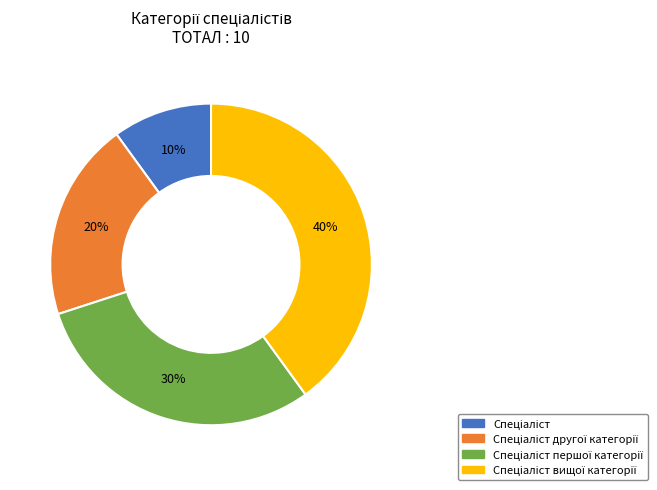

Does any single category account for the majority?

No